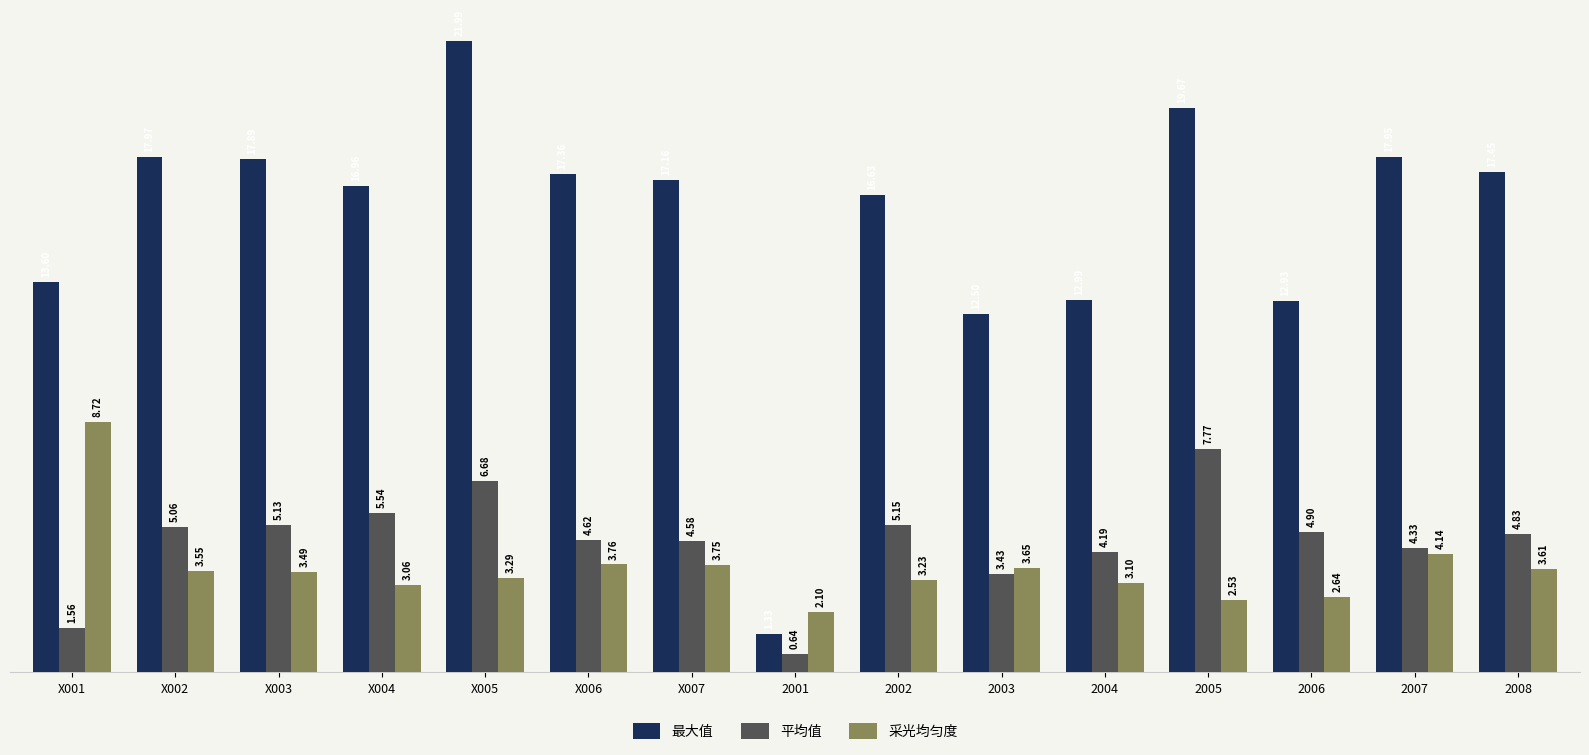

Which series has the largest range (max minus min)?

最大值